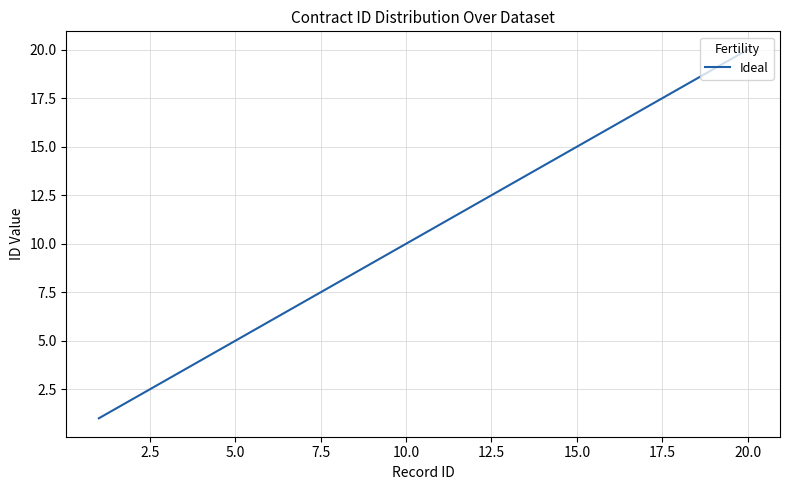

What is the greatest value displayed?

20